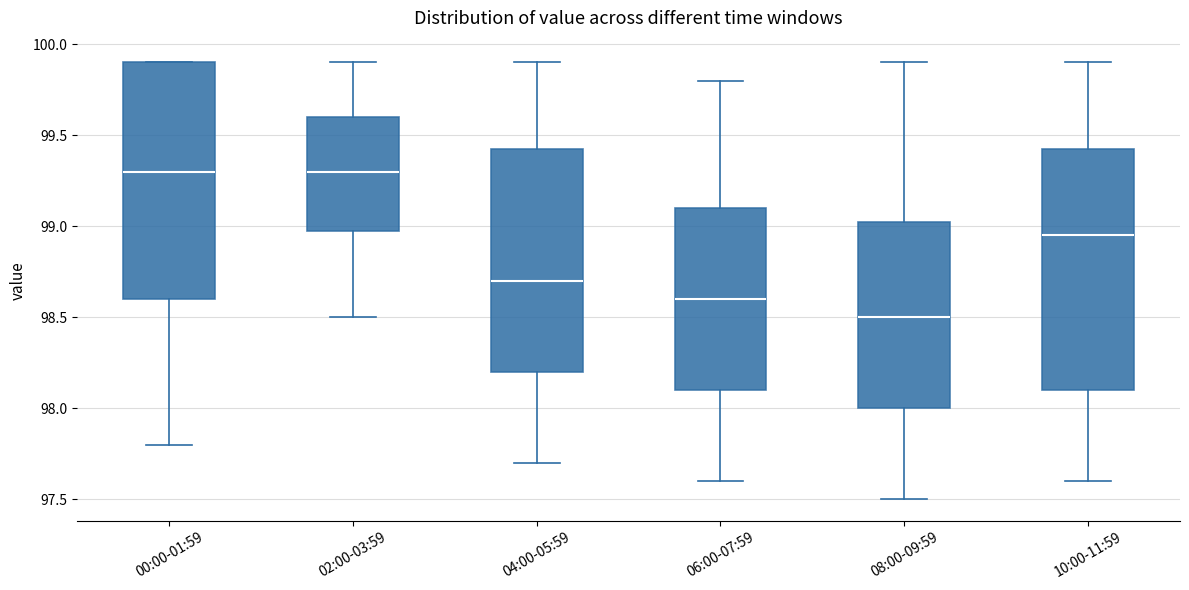

Which box has the lowest median line?

08:00-09:59